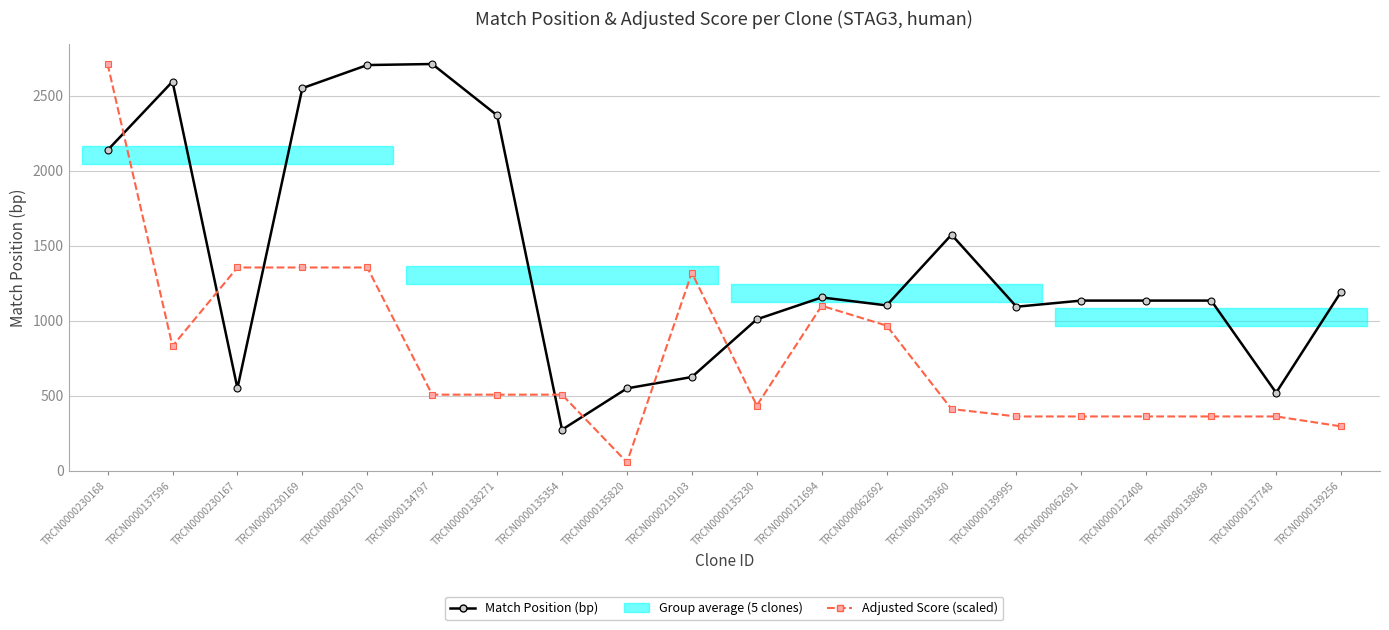

What is the label of the 4th point from the left?

TRCN0000230169